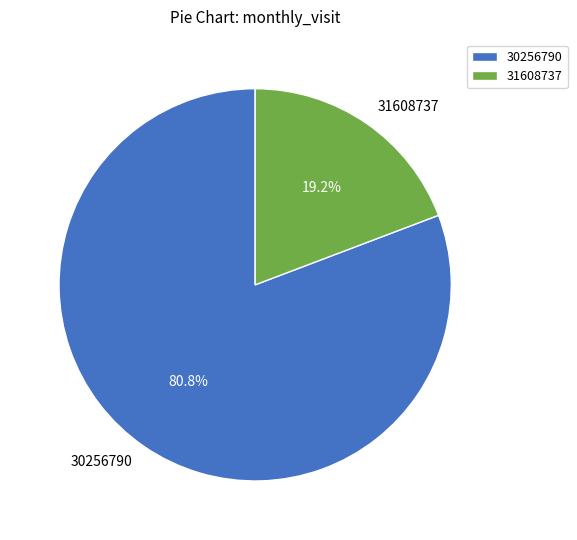

To the nearest percent, what is the difference between the 31608737 and 30256790 slice percentages?

62%